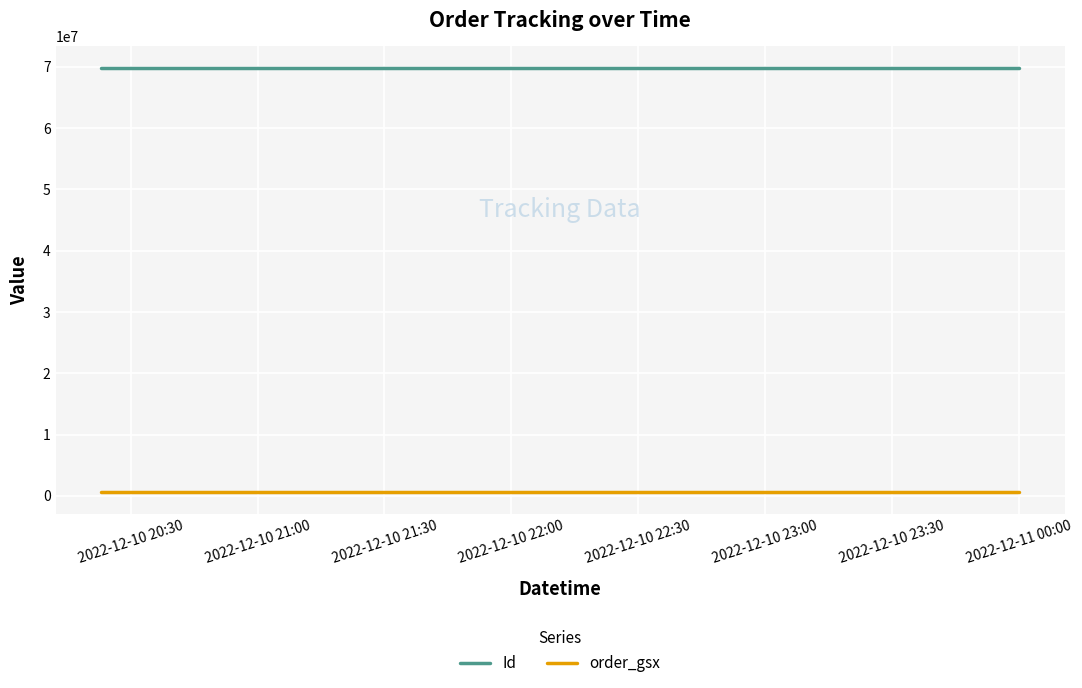

Rank the series by their average value, from highest to lowest.

Id, order_gsx